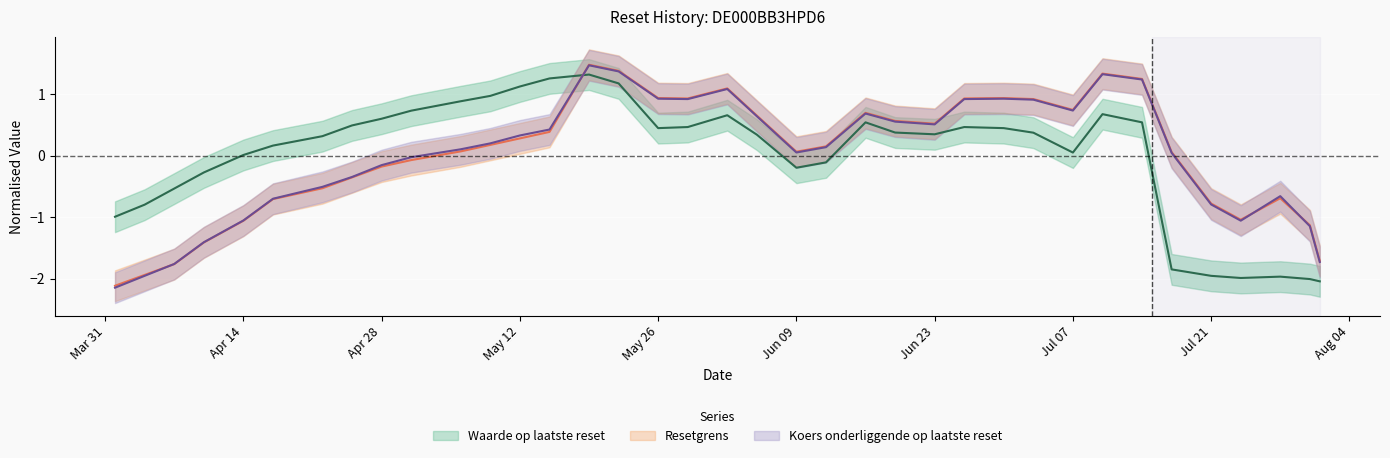

Which series has the largest total across all categories?

Koers onderliggende op laatste reset